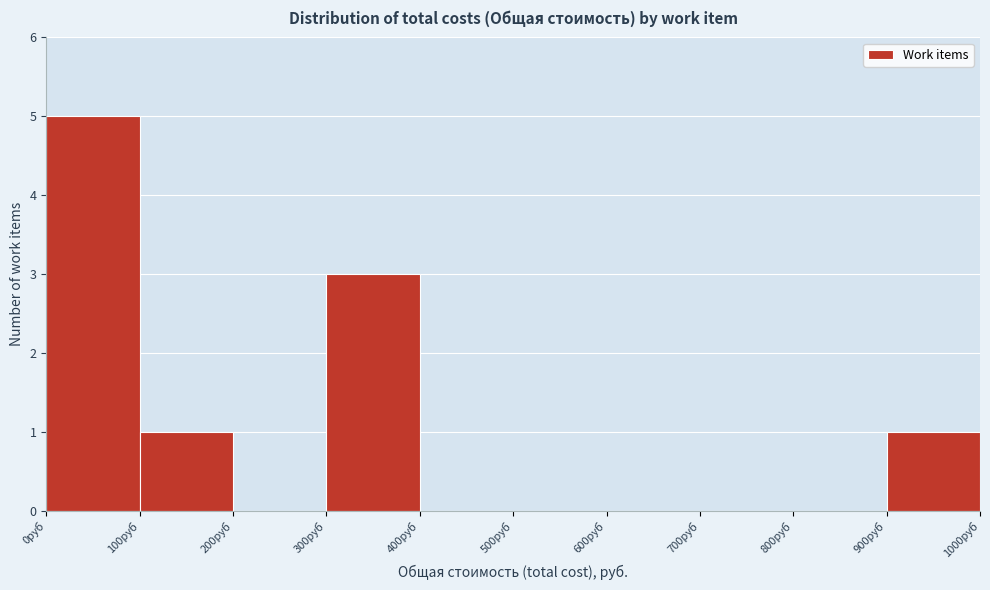

How tall is the bar that spans 900 to 1000 on the x-axis? The values are not printed on the chart, so give them approximately, as read against the axis.

1